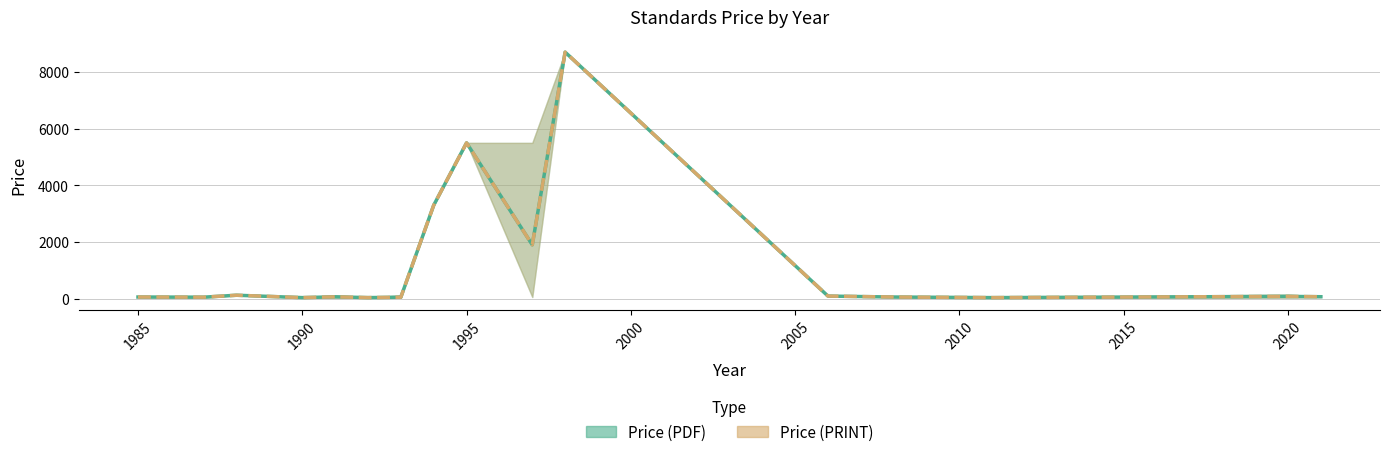

At which category does the chart reach its minimum across all series?

1987